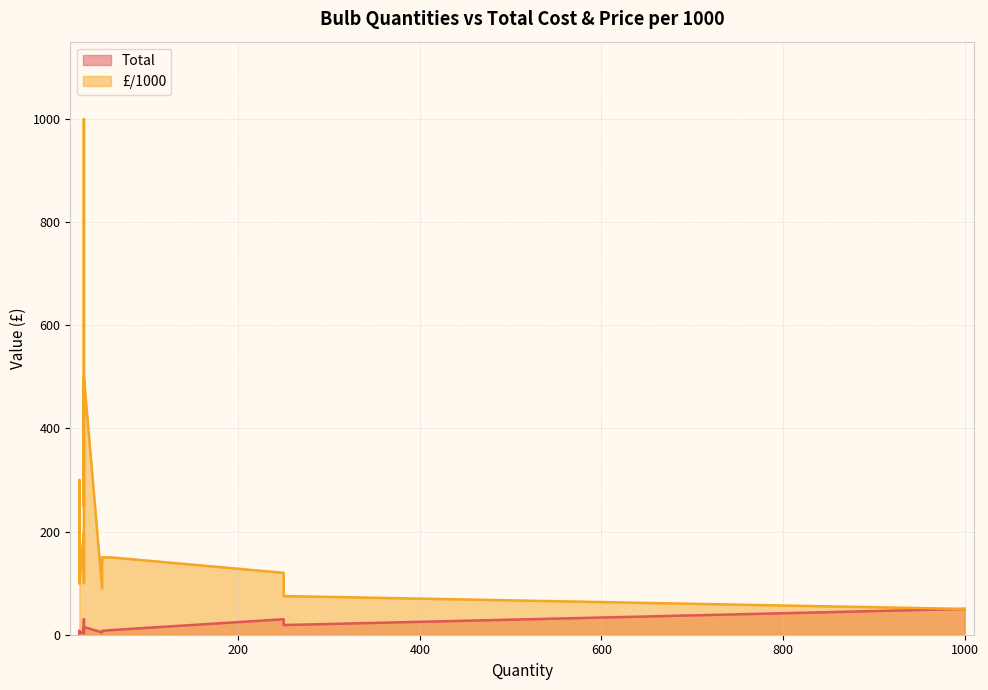

True or false: £/1000 and Total cross at least once.

False